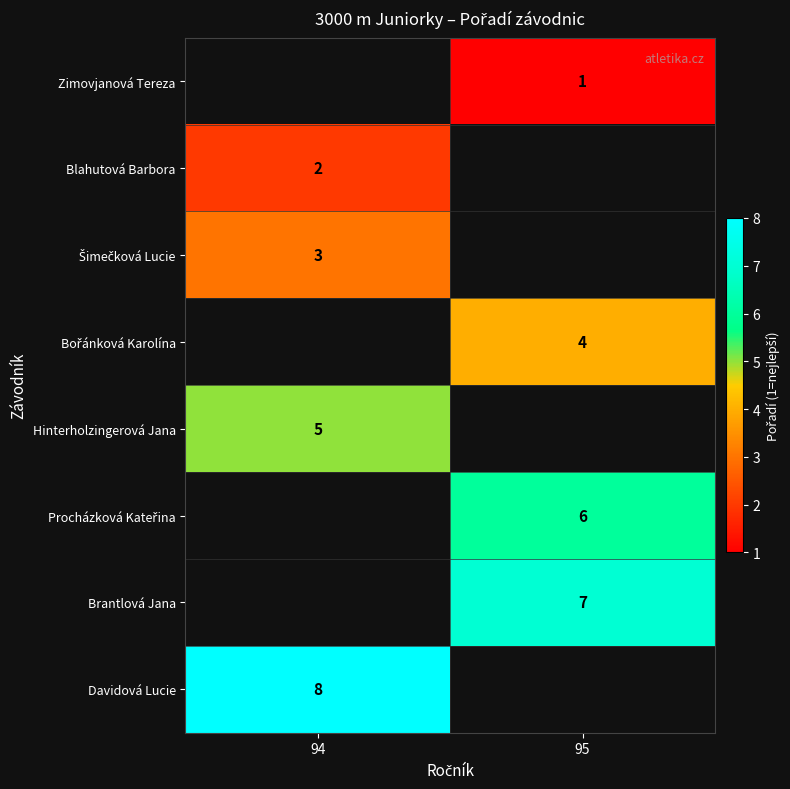

Is it true that Davidová Lucie equals 5 at 94?

False